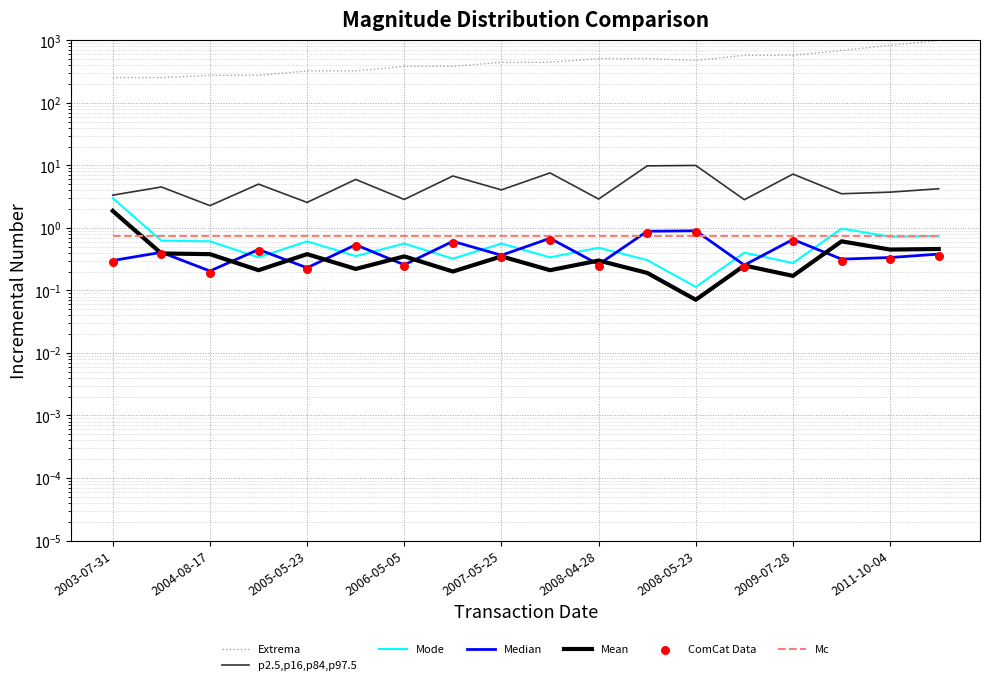

Is the value of transactionPricePerShare at 2012-10-03 greater than the value of sharesOwnedFollowingTransaction at 2003-07-31?

No